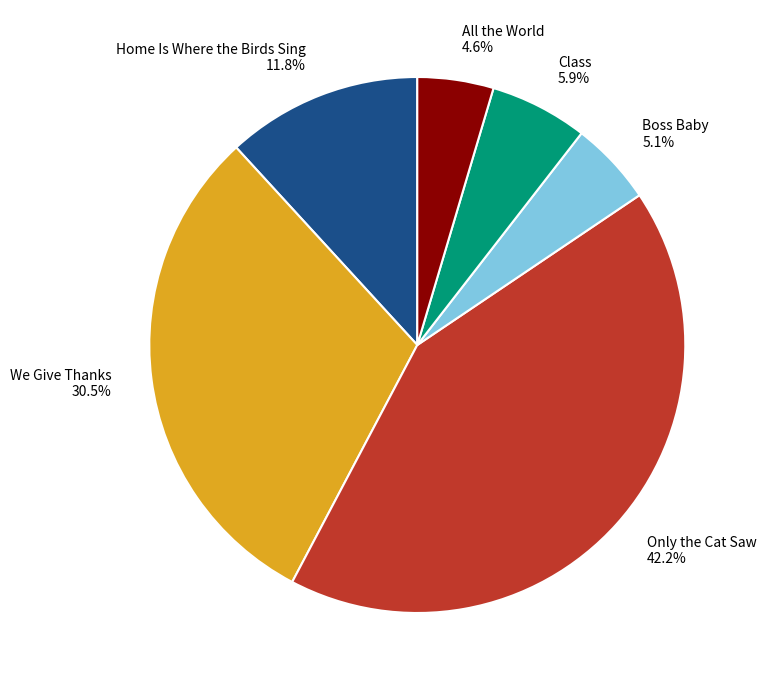

What is the total percentage of Home Is Where the Birds Sing and Boss Baby?

16.9%